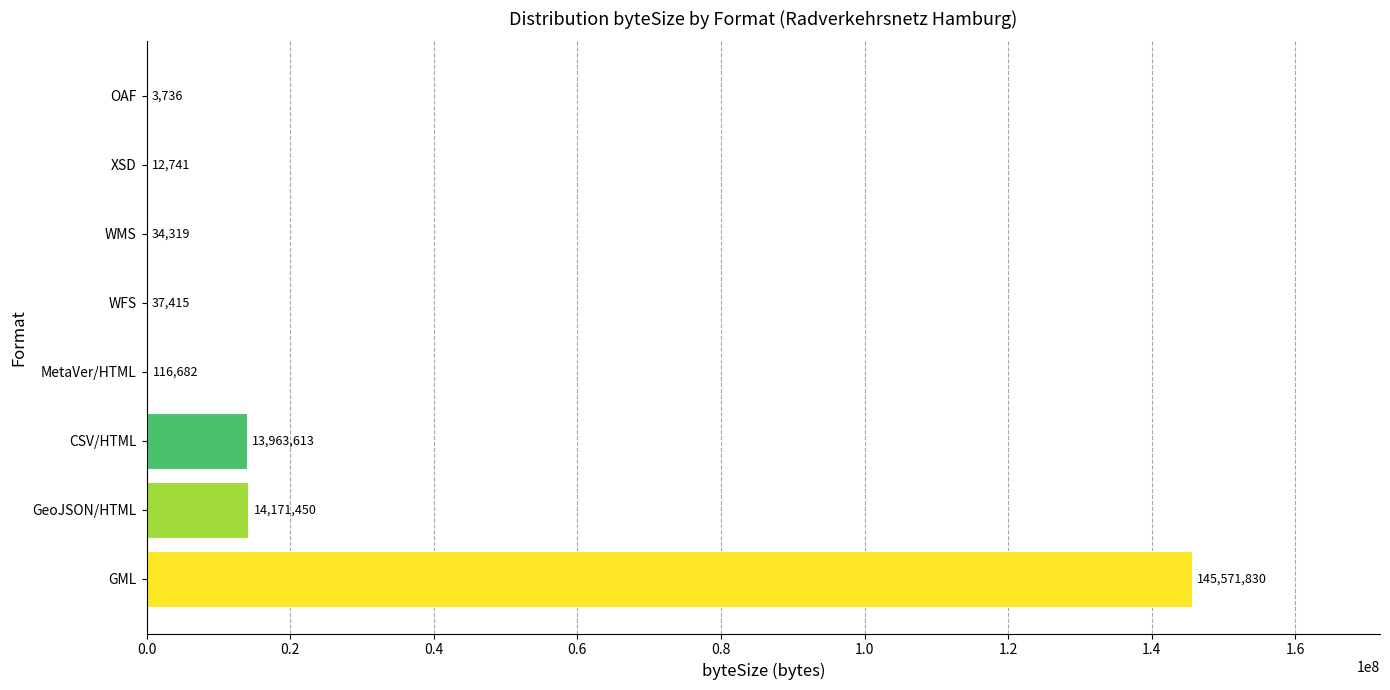

What is the change in value from XSD to OAF?

-9005